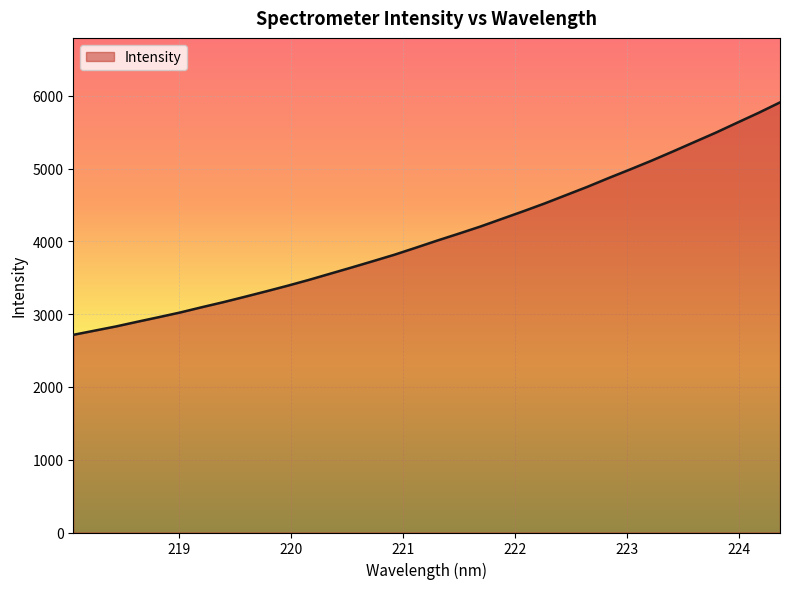

Reading left to right, extract all data points from this chart.

2716.2	2774.3	2832.1	2896.8	2959.8	3024.5	3096.1	3165.3	3239.0	3314.2	3391.2	3472.0	3557.7	3642.9	3730.2	3818.6	3915.1	4013.3	4107.8	4204.7	4309.6	4414.1	4521.9	4636.3	4750.8	4872.3	4990.0	5110.4	5237.0	5366.1	5494.9	5631.7	5767.1	5910.4